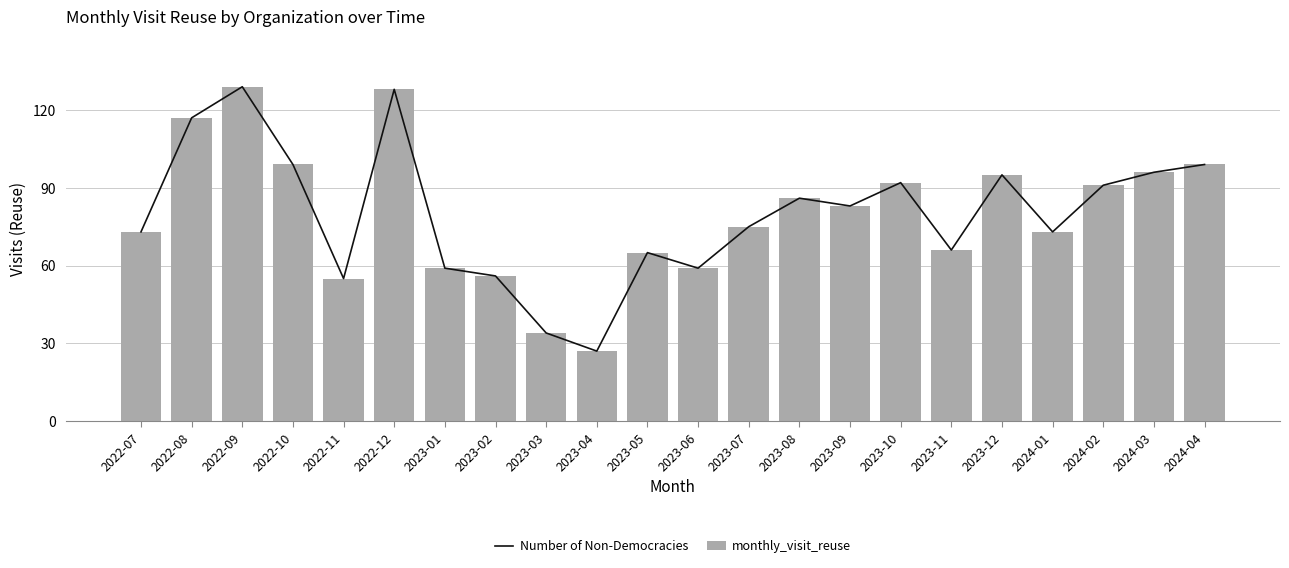

Is the value of Number of Non-Democracies at 2022-08 greater than the value of monthly_visit_reuse at 2022-09?

No